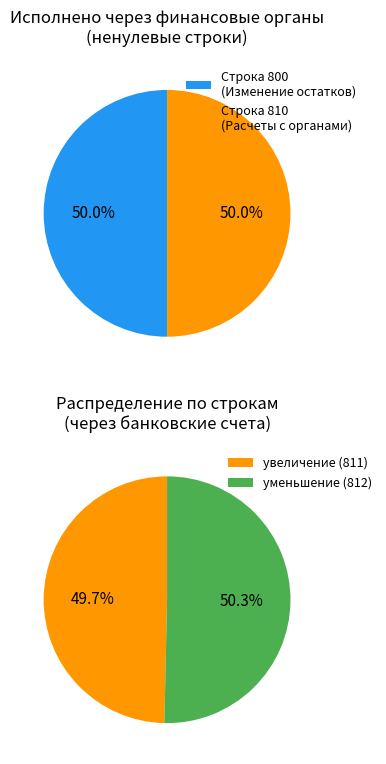

Does any single category account for the majority?

No